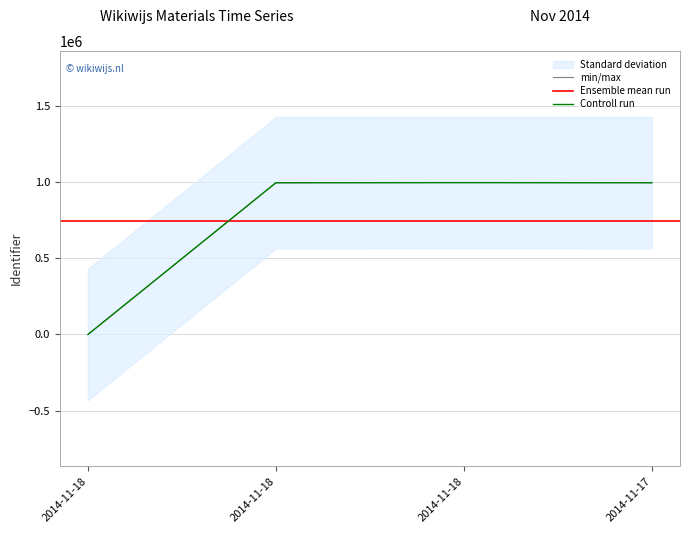

What is the greatest value displayed?

995387